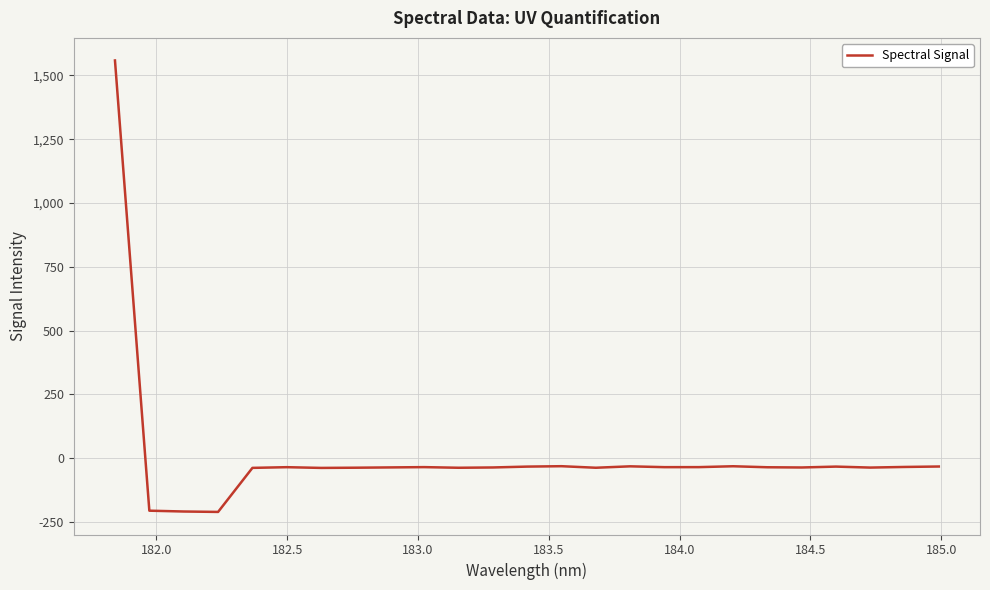

What is the difference between the maximum and minimum values?

1769.0